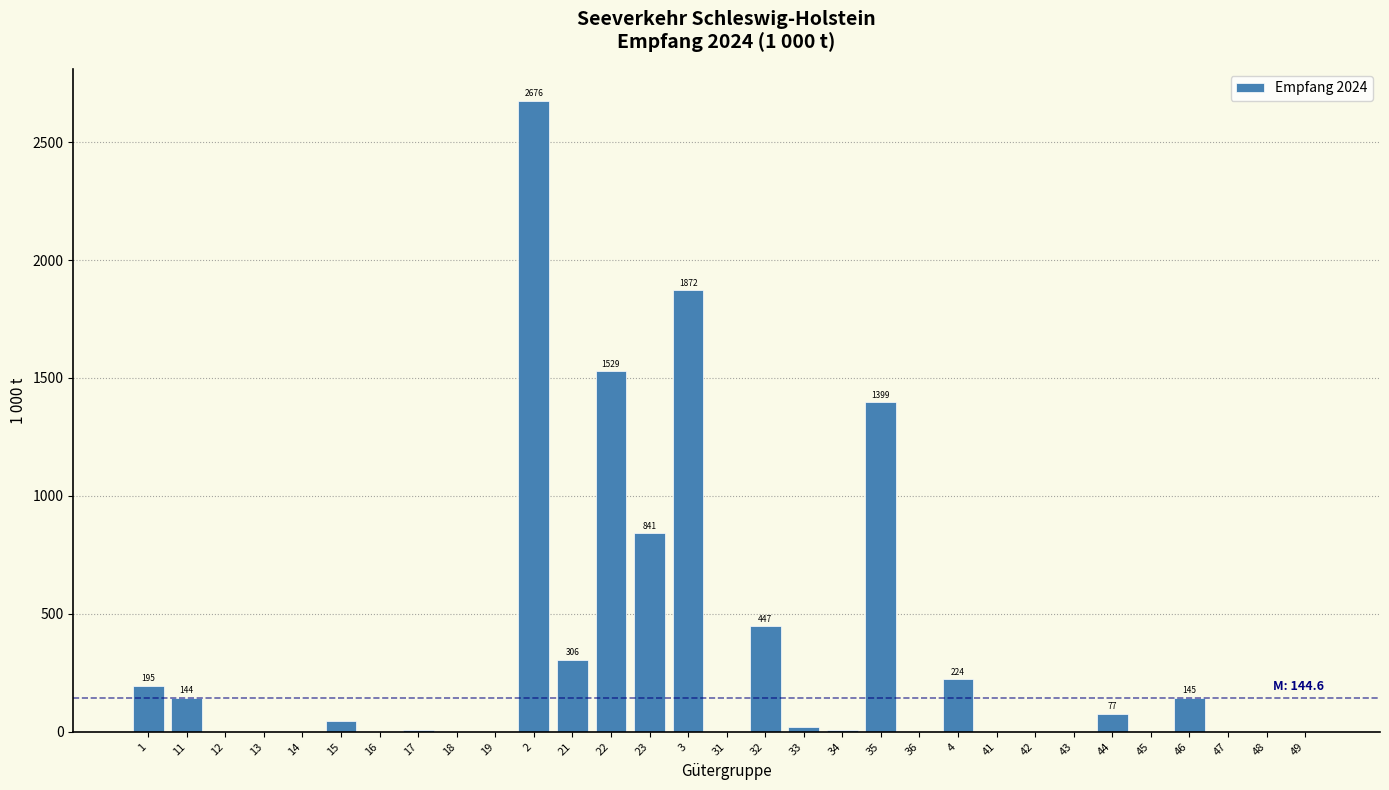

What is the maximum value shown in the chart?

2676.0